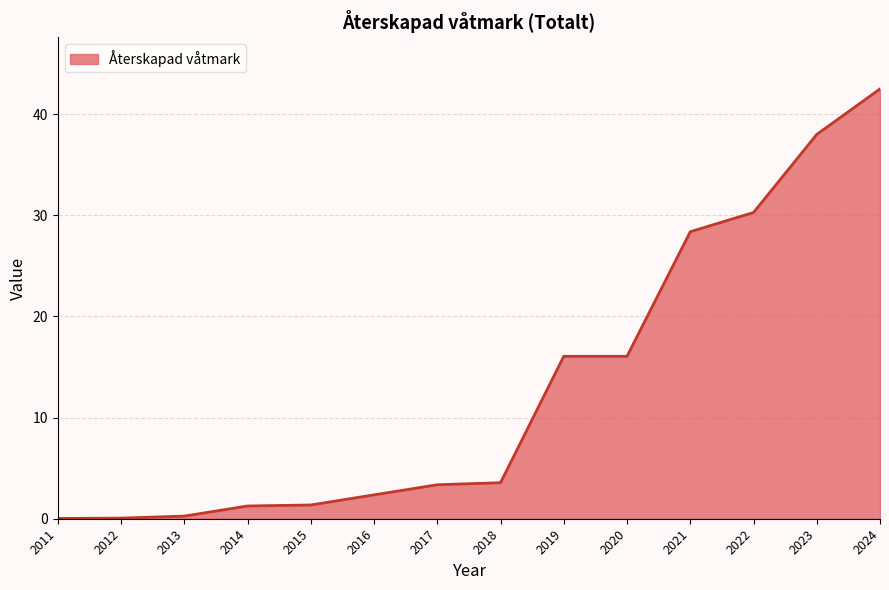

What is the maximum value shown in the chart?

42.5